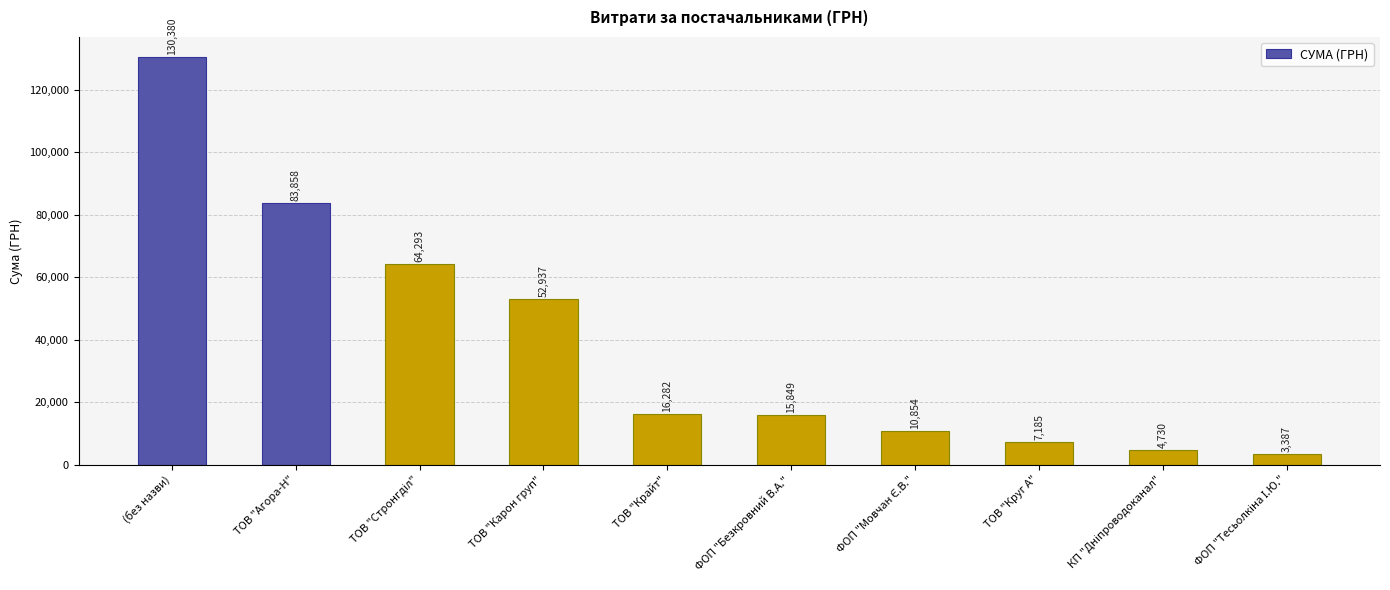

True or false: the data shows 7185.4 at ТОВ "Круг А".

True